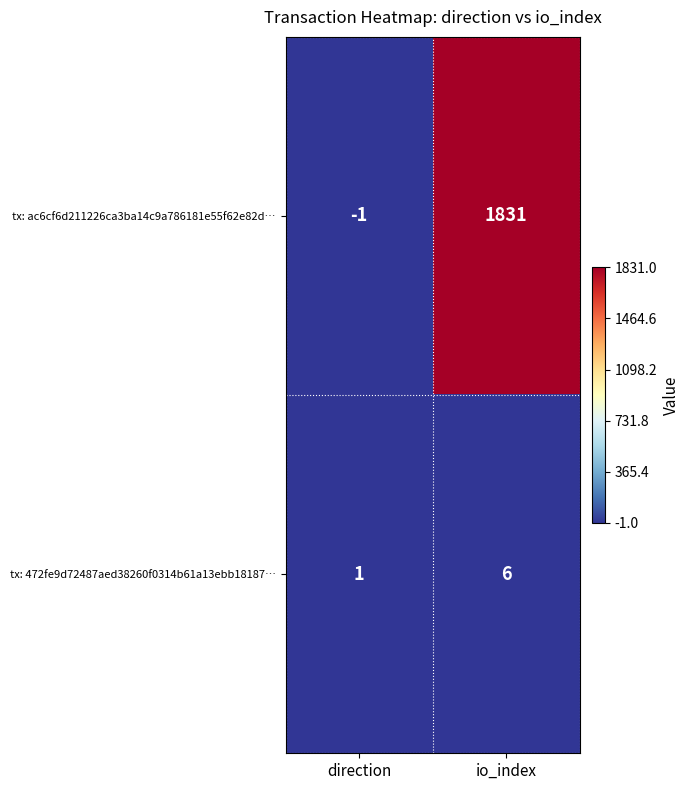

The tx: 472fe9d72487aed38260f0314b61a13ebb18187… series shows 3 at io_index. True or false?

False